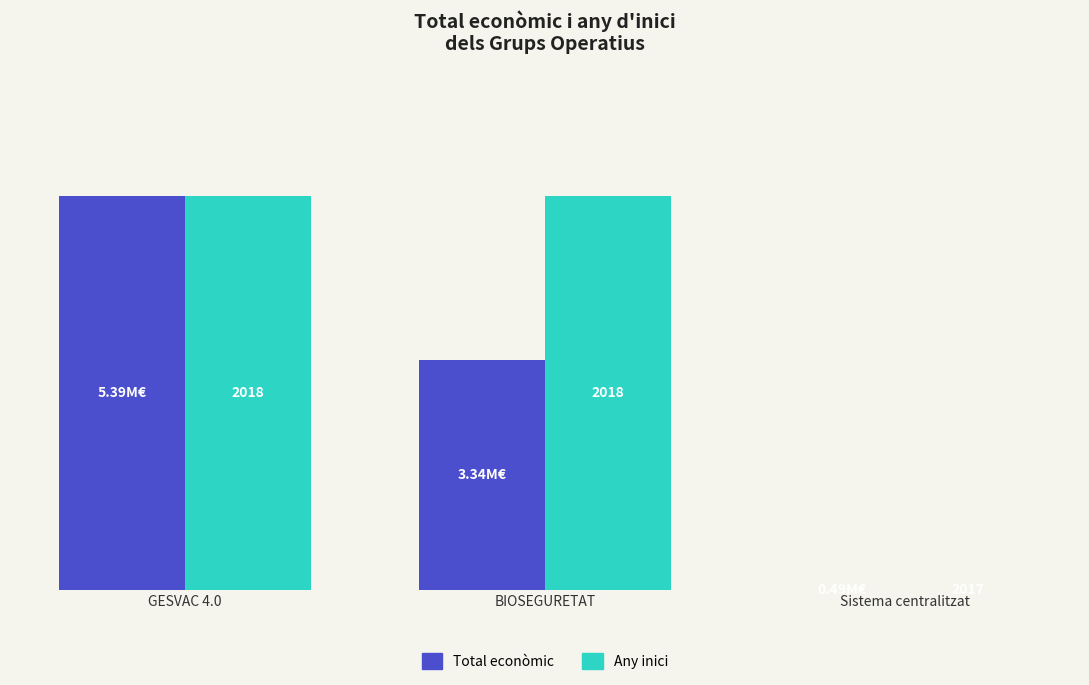

Rank the series at BIOSEGURETAT from highest to lowest value.

Any inici, Total econòmic